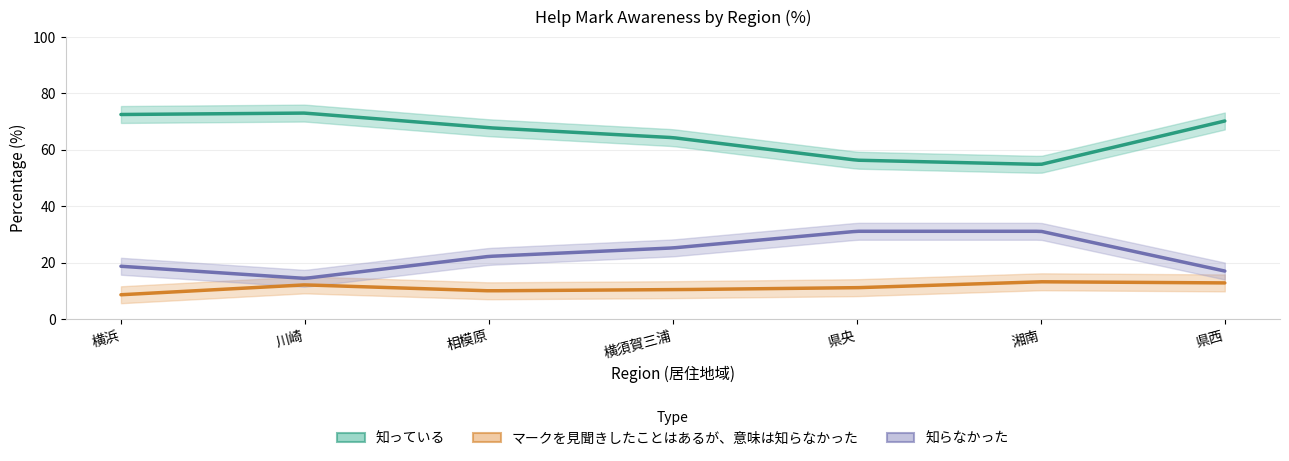

Which category has the highest value in the 知らなかった series?

県央